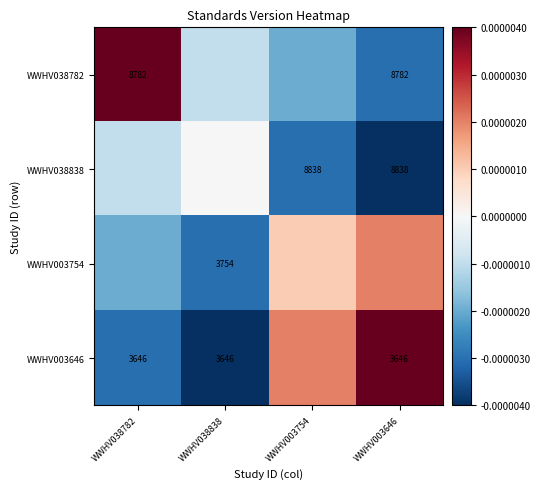

The WWHV038782 series shows 8782.0 at WWHV003646. True or false?

True